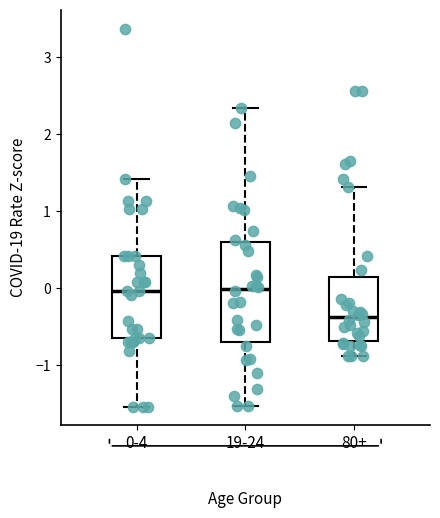

Where does the lower whisker of the box for 80+ end on the y-axis? The values are not printed on the chart, so give them approximately, as read against the axis.

-0.9